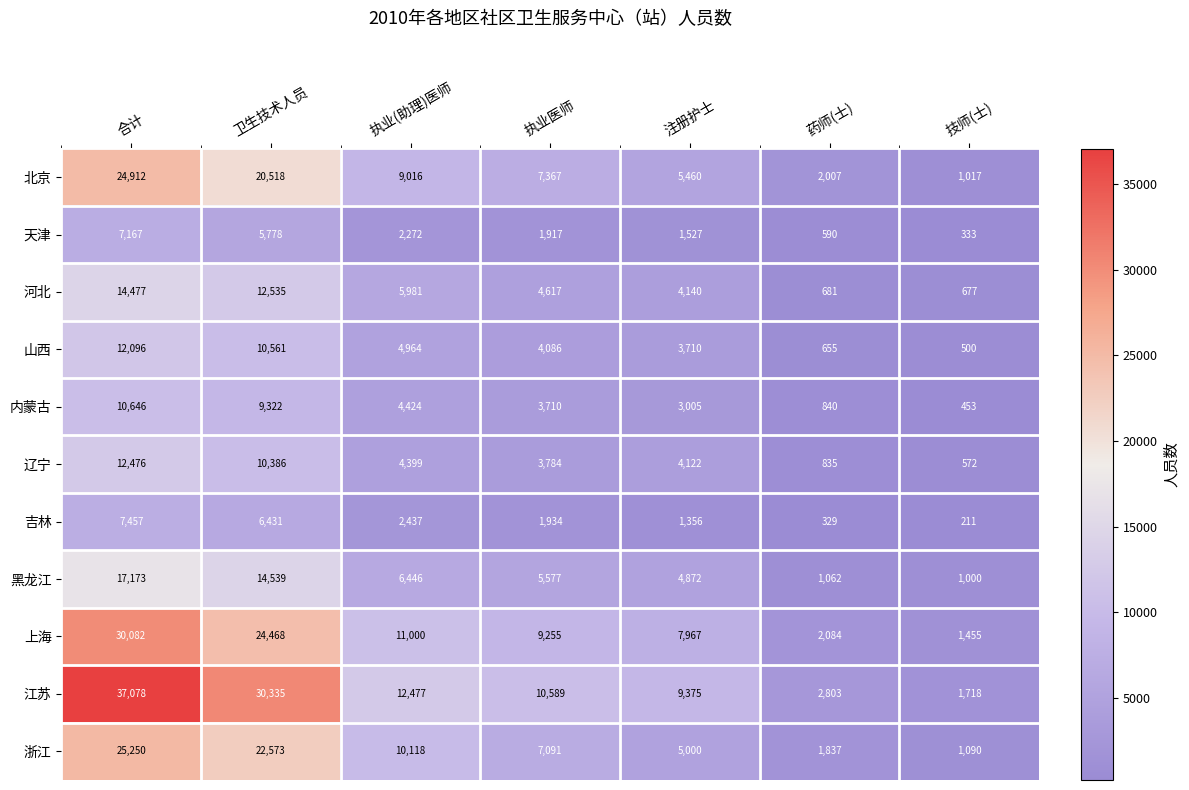

What is the sum of all 辽宁 values?

36574